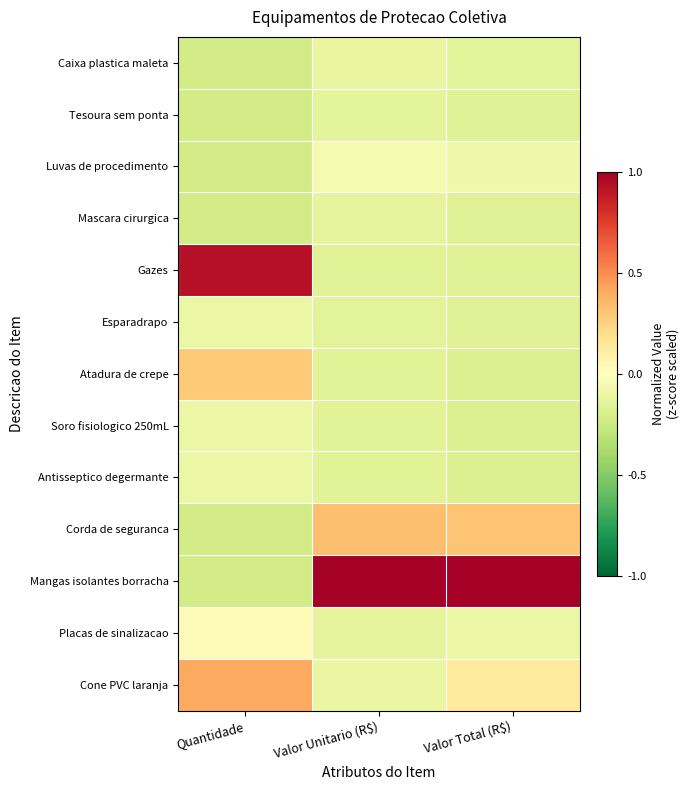

Reading right to left, what are all the values shown in this chart?

Caixa plastica maleta: Valor Total (R$)=-0.1	Valor Unitario (R$)=-0.1	Quantidade=-0.2
Tesoura sem ponta: Valor Total (R$)=-0.2	Valor Unitario (R$)=-0.1	Quantidade=-0.2
Luvas de procedimento: Valor Total (R$)=-0.1	Valor Unitario (R$)=-0.1	Quantidade=-0.2
Mascara cirurgica: Valor Total (R$)=-0.2	Valor Unitario (R$)=-0.1	Quantidade=-0.2
Gazes: Valor Total (R$)=-0.2	Valor Unitario (R$)=-0.2	Quantidade=0.9
Esparadrapo: Valor Total (R$)=-0.2	Valor Unitario (R$)=-0.1	Quantidade=-0.1
Atadura de crepe: Valor Total (R$)=-0.2	Valor Unitario (R$)=-0.2	Quantidade=0.3
Soro fisiologico 250mL: Valor Total (R$)=-0.2	Valor Unitario (R$)=-0.2	Quantidade=-0.1
Antisseptico degermante: Valor Total (R$)=-0.2	Valor Unitario (R$)=-0.2	Quantidade=-0.1
Corda de seguranca: Valor Total (R$)=0.3	Valor Unitario (R$)=0.3	Quantidade=-0.2
Mangas isolantes borracha: Valor Total (R$)=1.0	Valor Unitario (R$)=1.0	Quantidade=-0.2
Placas de sinalizacao: Valor Total (R$)=-0.1	Valor Unitario (R$)=-0.1	Quantidade=0.0
Cone PVC laranja: Valor Total (R$)=0.1	Valor Unitario (R$)=-0.1	Quantidade=0.4